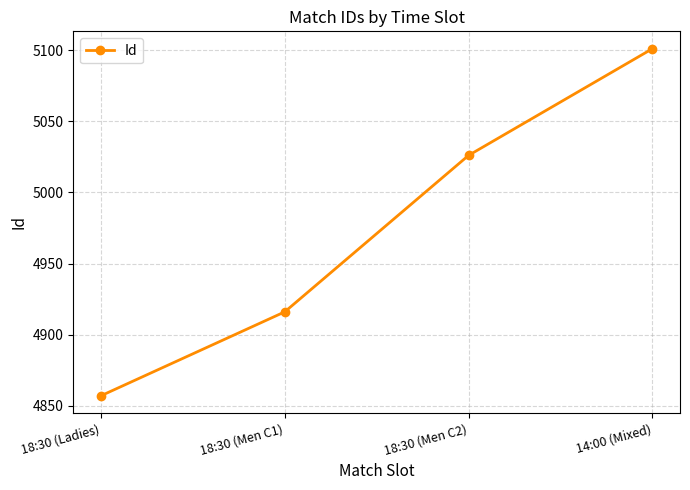

Reading right to left, transcribe all the data shown in this chart.

5101	5026	4916	4857